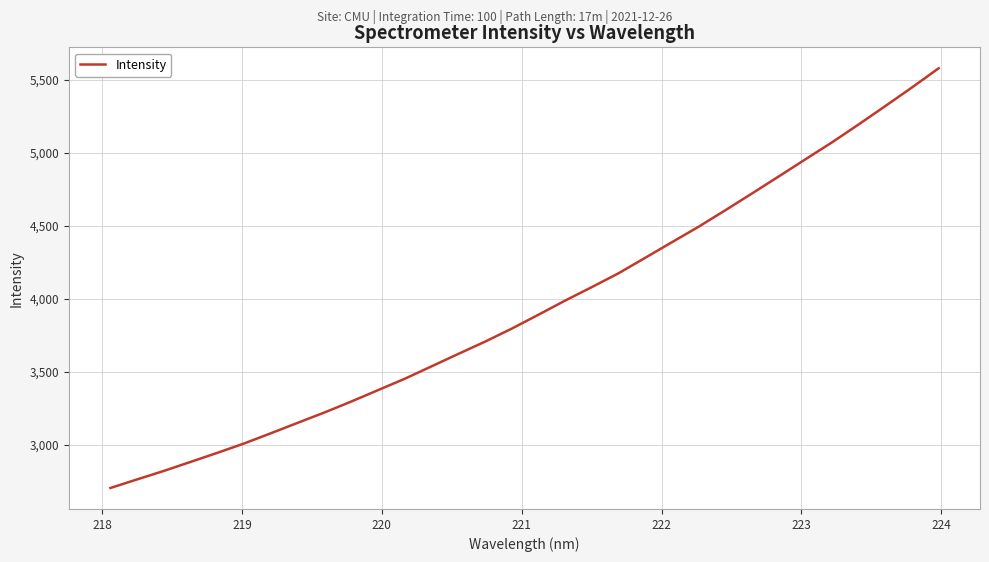

What is the difference between the maximum and minimum values?

2872.0